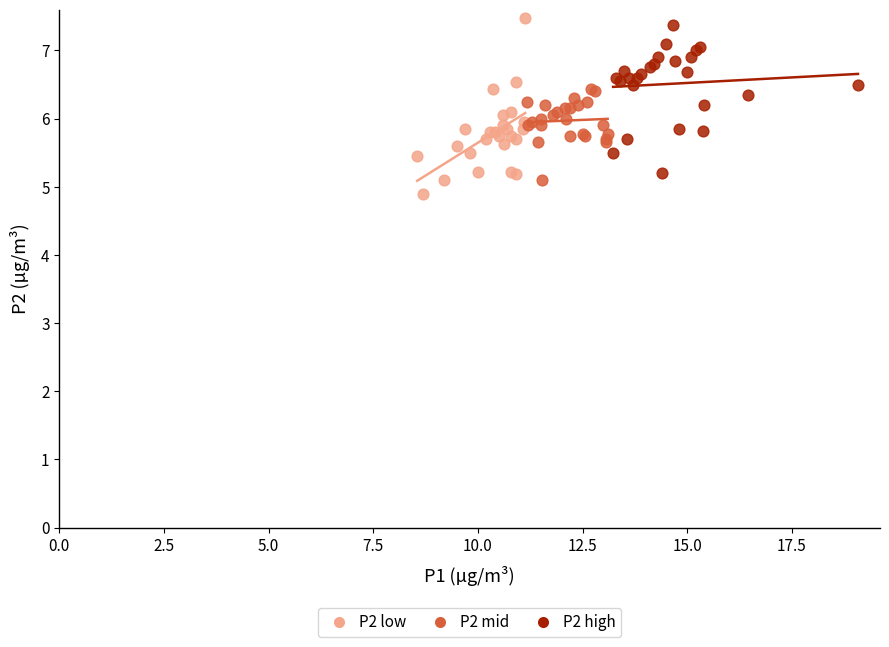

What are all the series names shown in the legend?

P2 low, P2 mid, P2 high